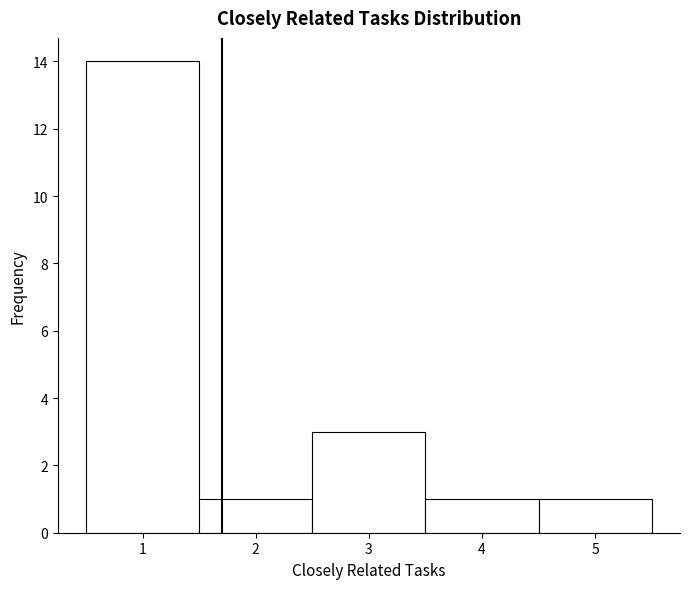

Over which range of the x-axis is the bar tallest?

0.5 to 1.5